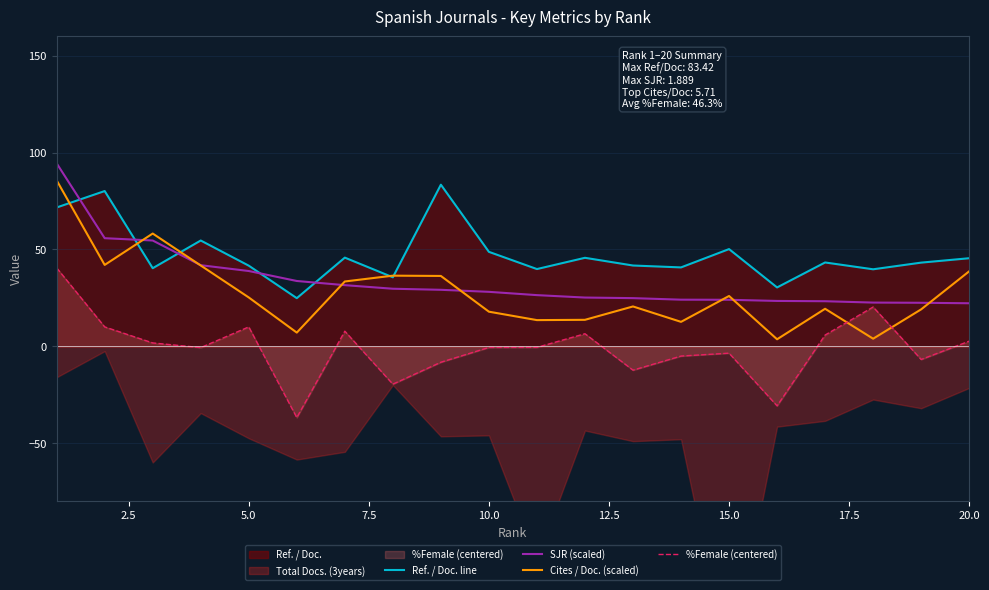

How many values in the Cites / Doc. (scaled) series are below 25?

10